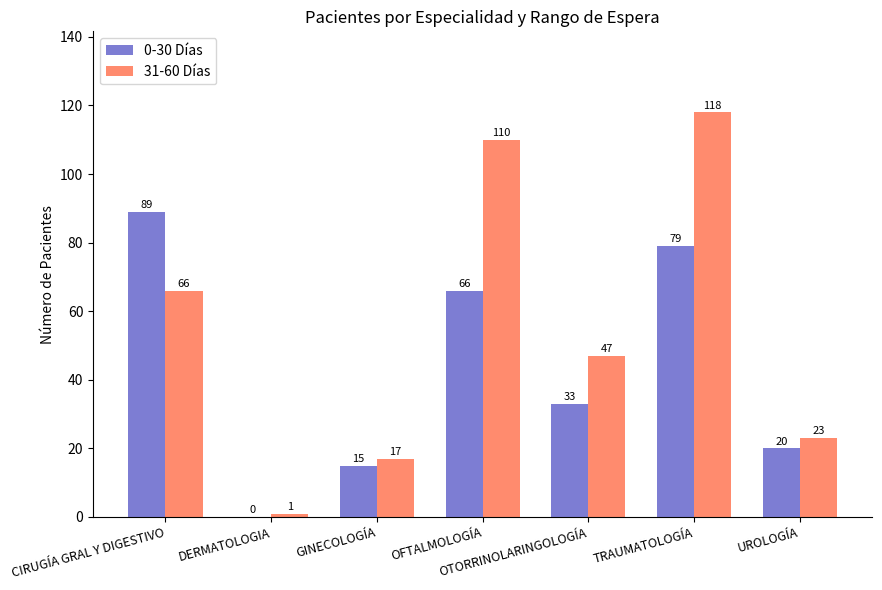

What is the difference between the 31-60 Días values at GINECOLOGÍA and UROLOGÍA?

6